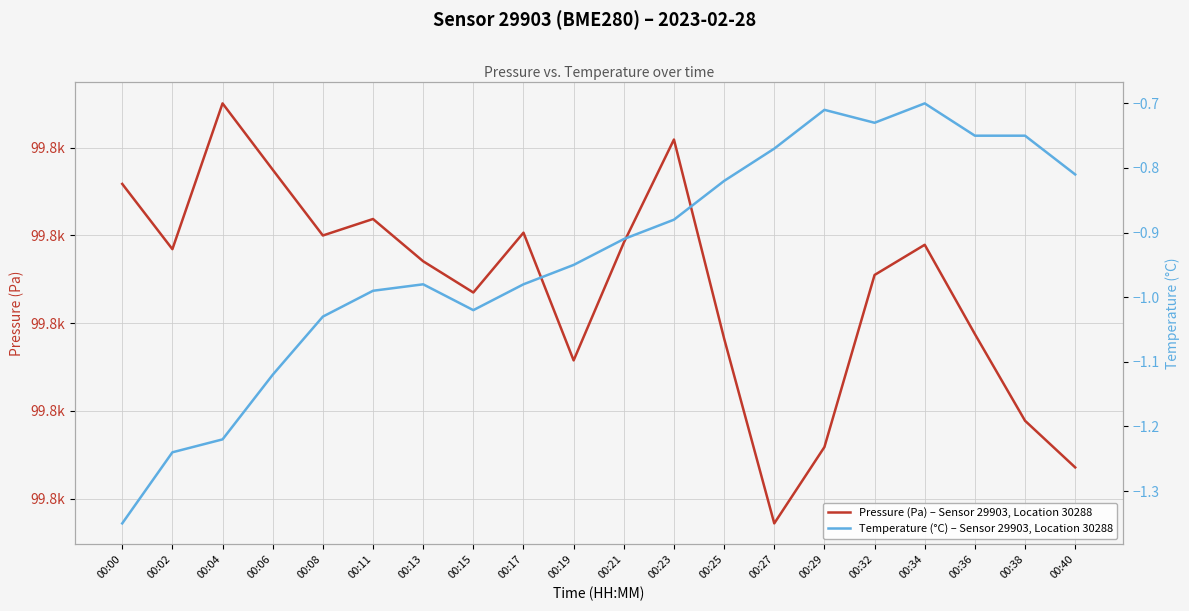

Where is Pressure (Pa) – Sensor 29903, Location 30288 nearest to the value 99835?

00:36